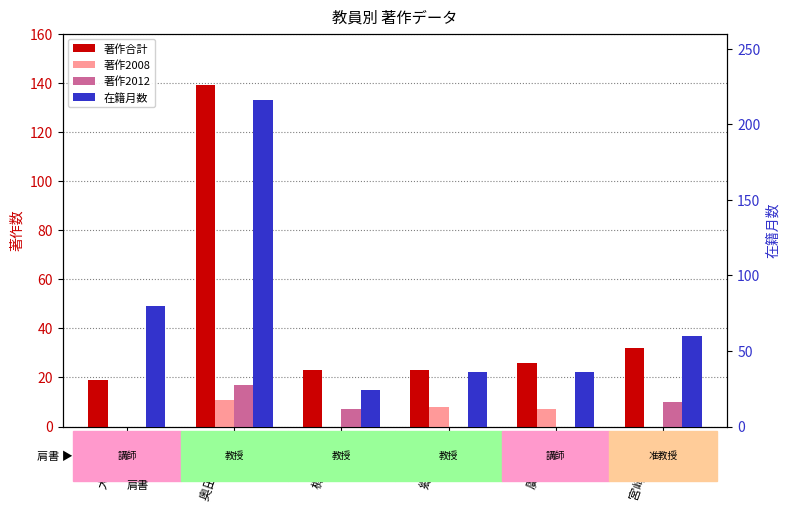

What position from the right is 奥田 紀久子?

5